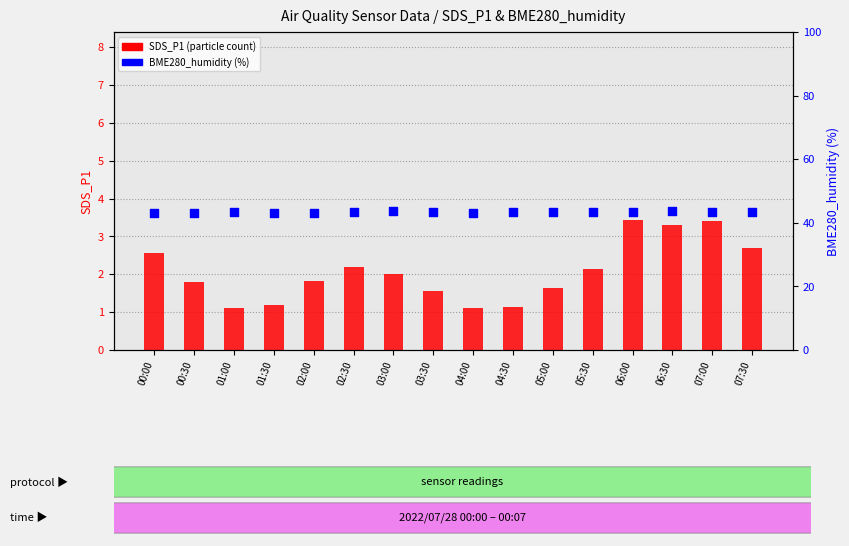

What is the total value across all series at 02:00?

45.0